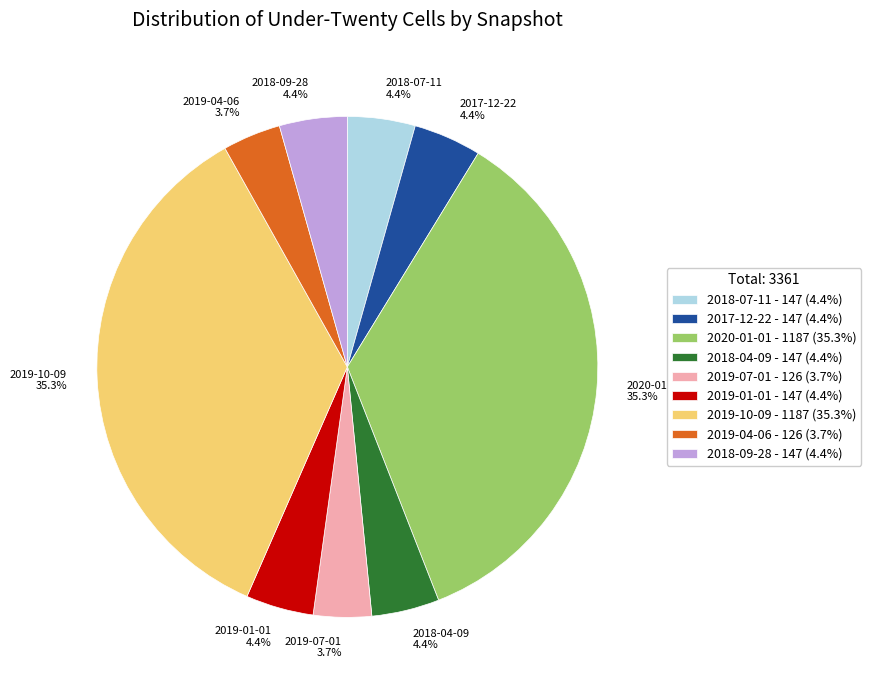

Which has a higher value, 2018-04-09 or 2020-01-01?

2020-01-01